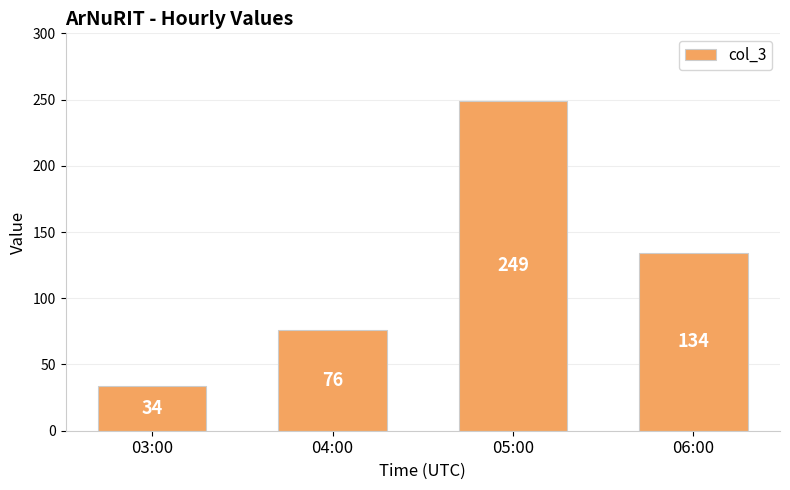

What is the label of the 1st bar from the left?

03:00